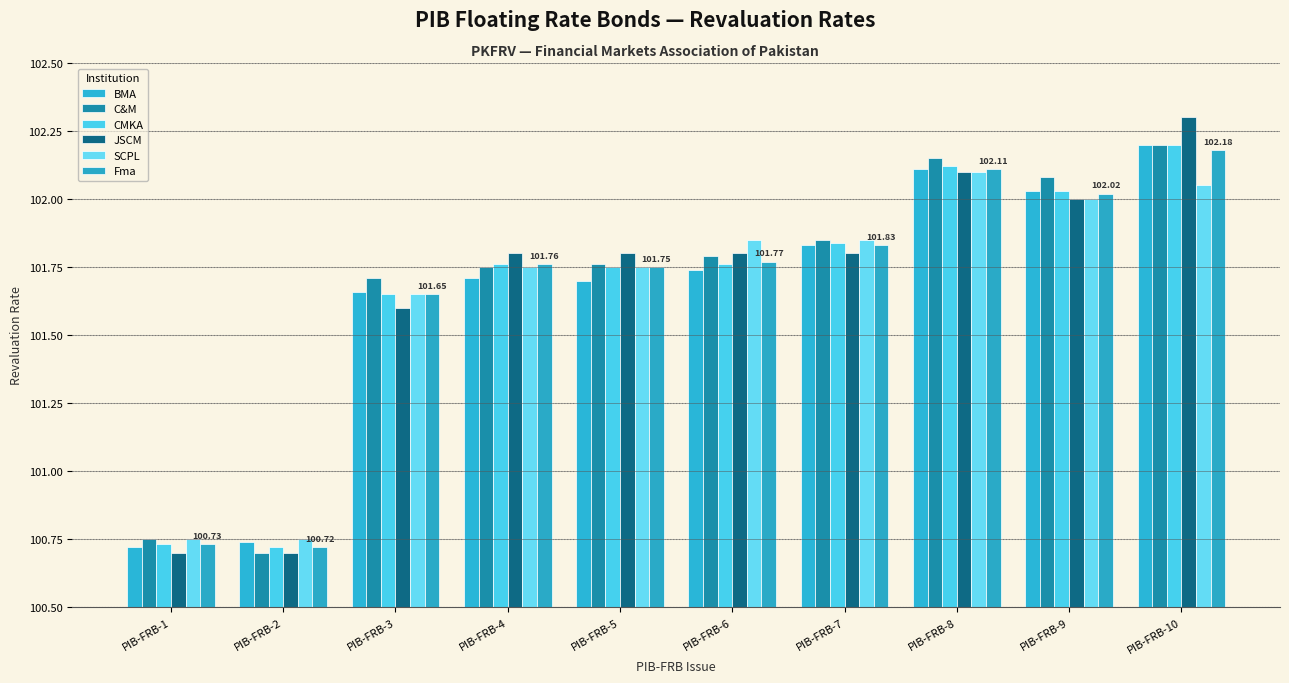

Is it true that CMKA equals 38.2 at PIB-FRB-5?

False